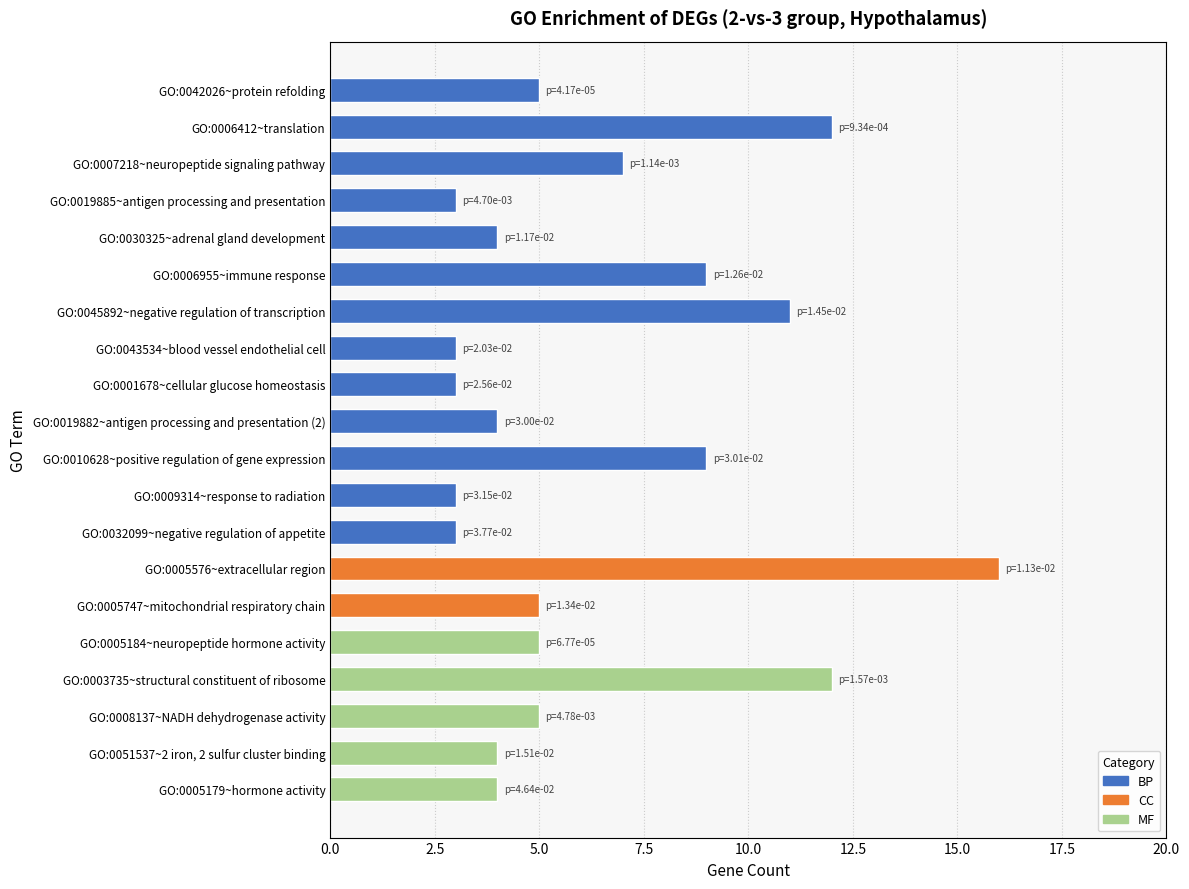

What is the label of the 19th bar from the bottom?

GO:0006412~translation